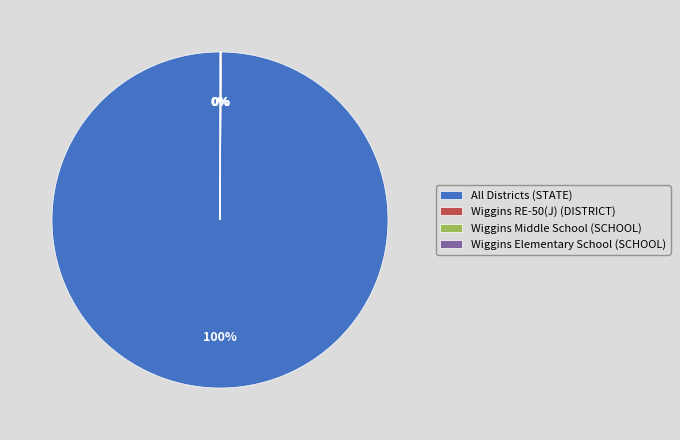

To the nearest percent, what is the average slice percentage?

25%